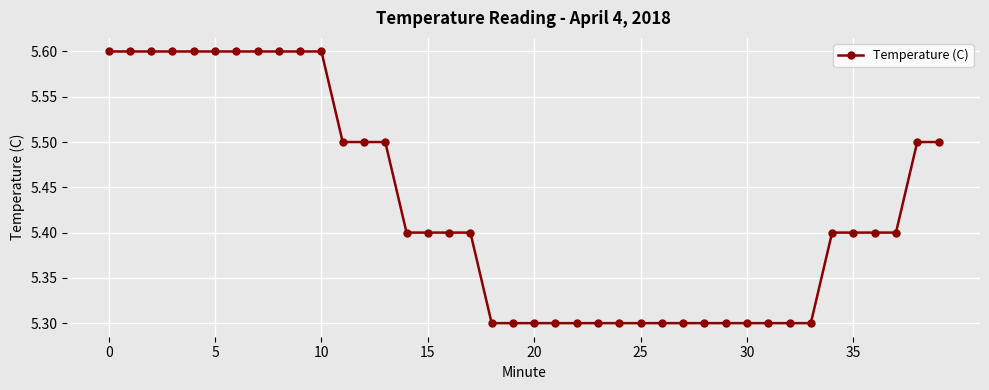

What is the average value?

5.4